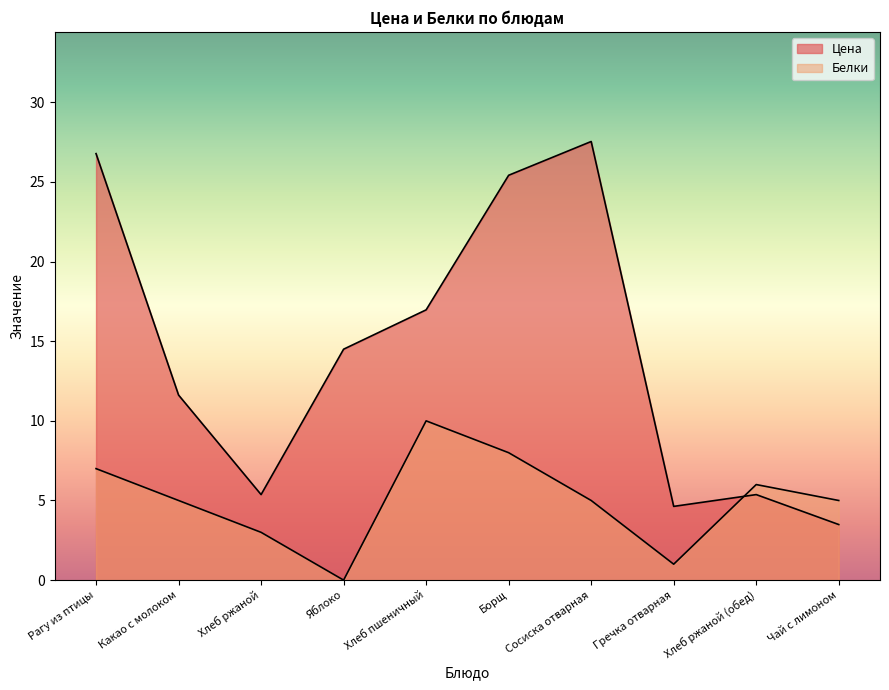

Rank the series at Хлеб ржаной (обед) from lowest to highest value.

Цена, Белки